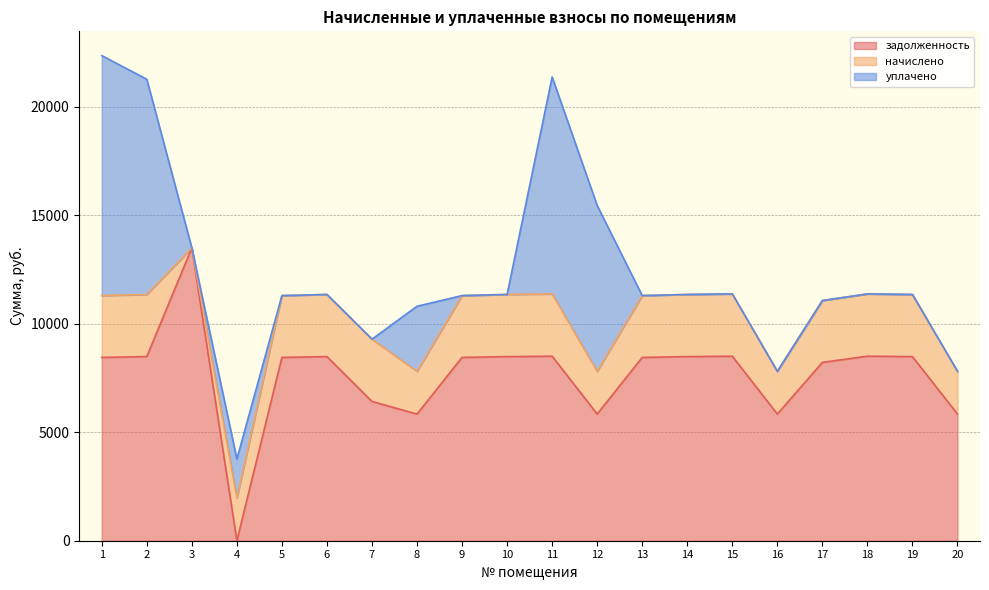

Rank the series at 16 from highest to lowest value.

задолженность, начислено, уплачено